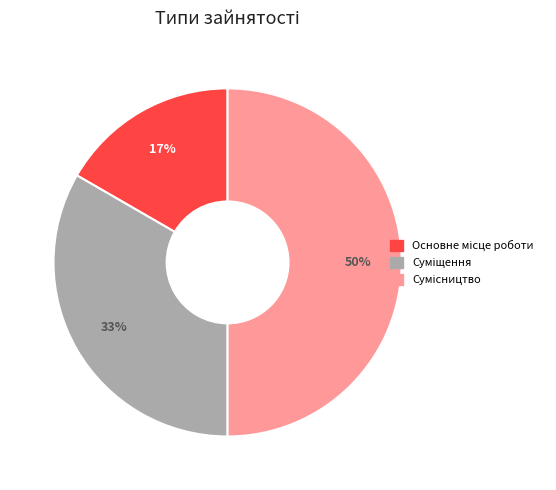

To the nearest percent, what is the average slice percentage?

33%